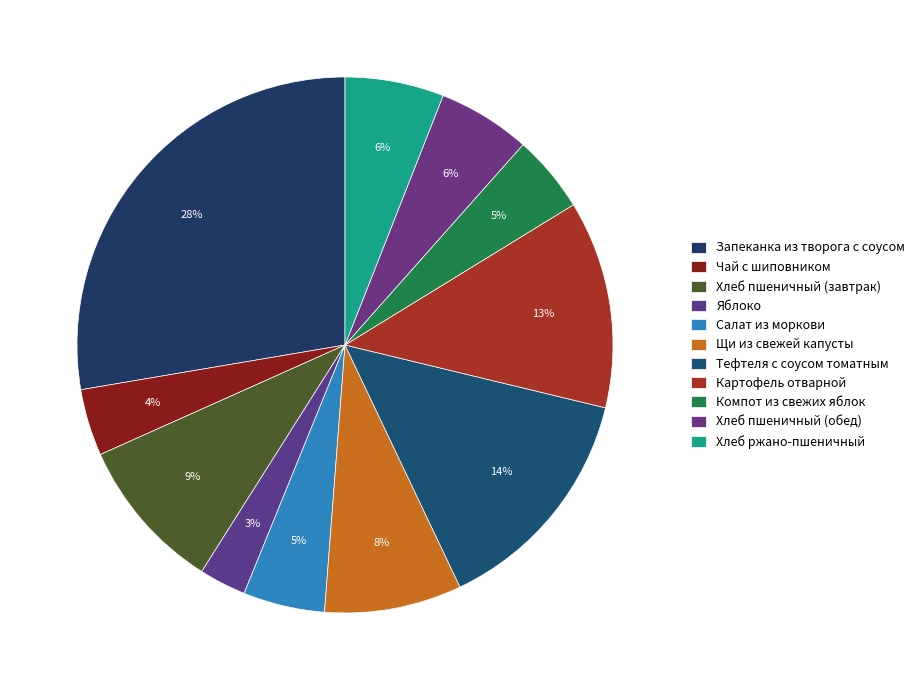

How many segments does this pie chart have?

11